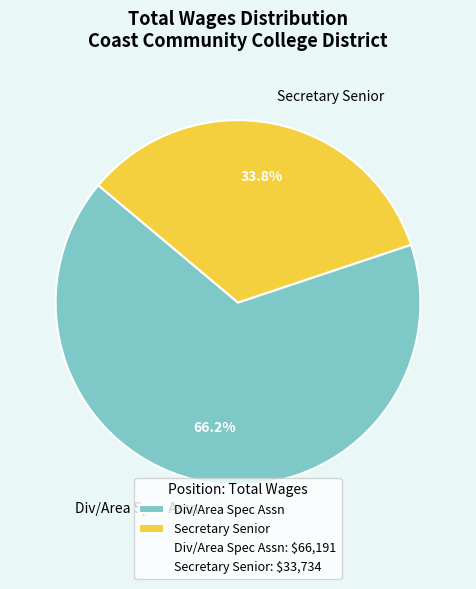

What percentage do Secretary Senior and Div/Area Spec Assn together represent?

100.0%